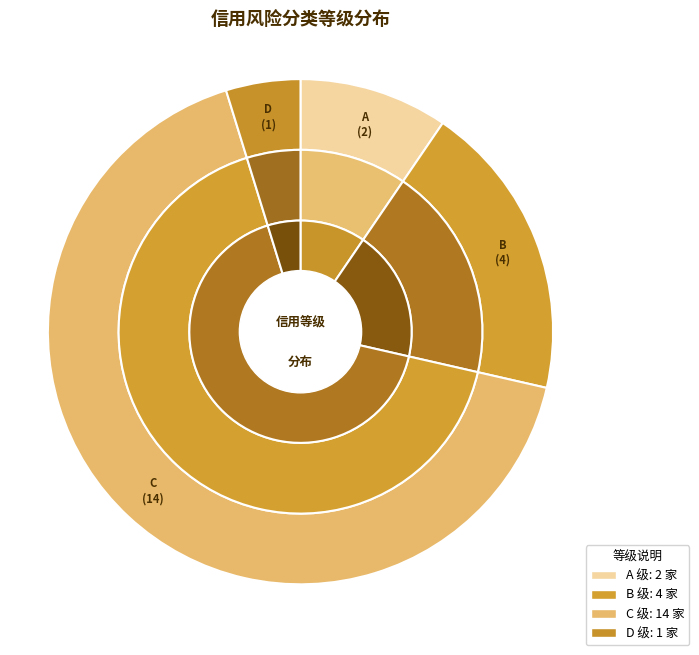

How many slices are in this pie chart?

4